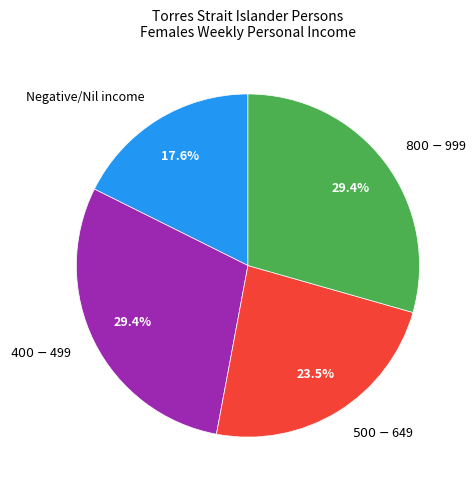

Is there a majority slice in this chart?

No